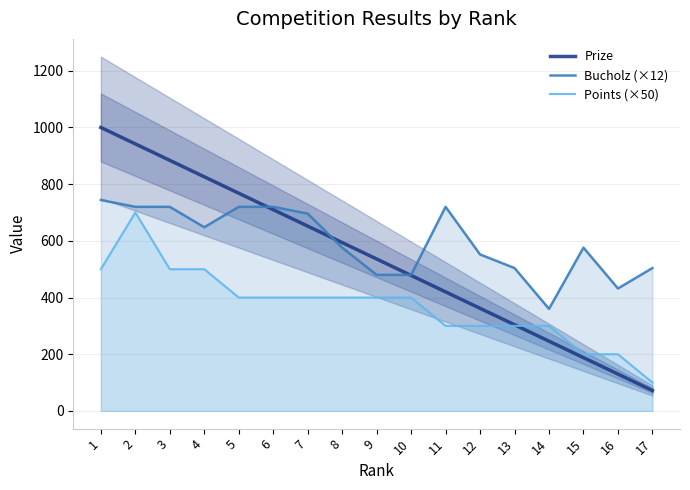

Which series has the widest spread of values?

Prize